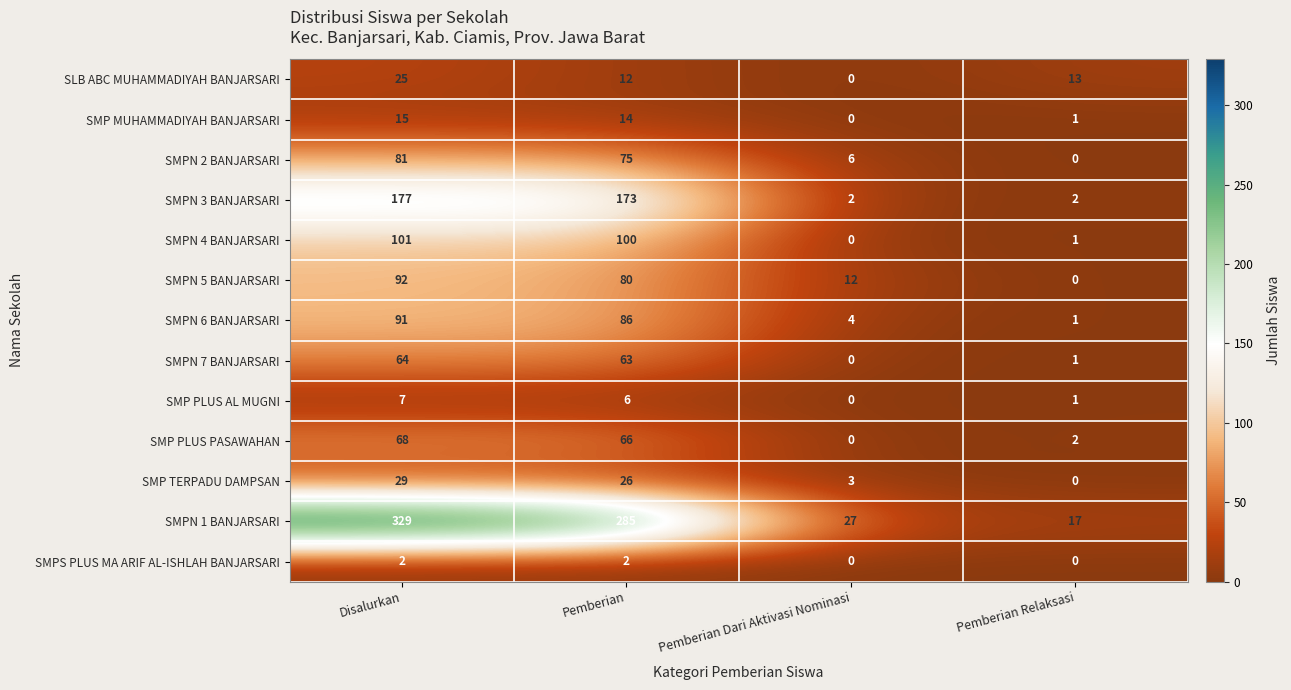

At which category is the sum across all series the highest?

Disalurkan